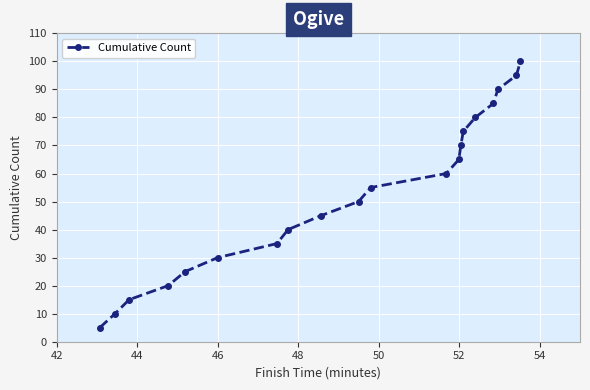

Does the chart have visible grid lines?

Yes